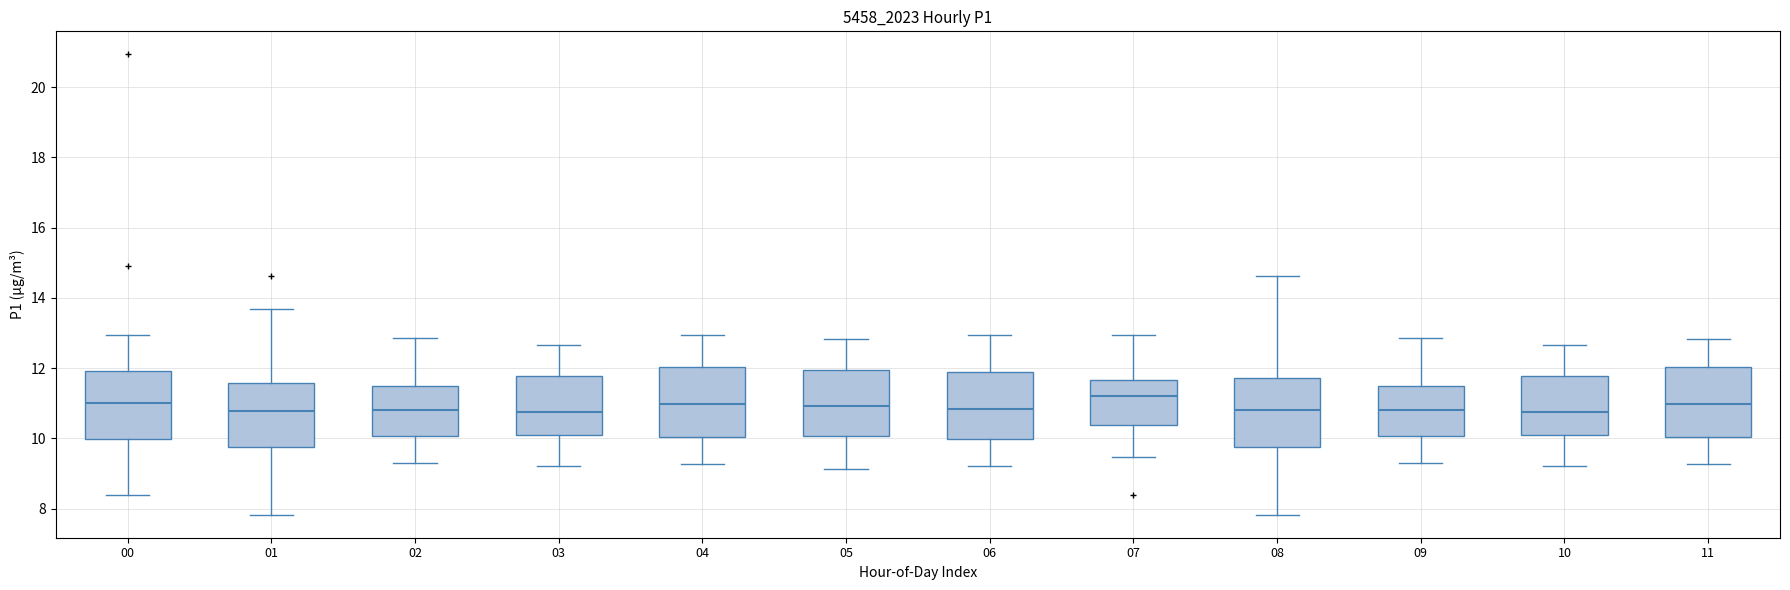

Reading left to right, read every box against the y-axis: the position of its median line, the range the box covers, and the ends of its whiskers. The values are not printed on the chart, so give them approximately, as read against the axis.

00: median 11.0, box 10.0 to 12.0, whiskers 8.4 to 13.0
01: median 10.8, box 9.8 to 11.6, whiskers 7.8 to 13.6
02: median 10.8, box 10.0 to 11.4, whiskers 9.4 to 12.8
03: median 10.8, box 10.0 to 11.8, whiskers 9.2 to 12.6
04: median 11.0, box 10.0 to 12.0, whiskers 9.2 to 13.0
05: median 11.0, box 10.0 to 12.0, whiskers 9.2 to 12.8
06: median 10.8, box 10.0 to 12.0, whiskers 9.2 to 13.0
07: median 11.2, box 10.4 to 11.6, whiskers 9.4 to 13.0
08: median 10.8, box 9.8 to 11.8, whiskers 7.8 to 14.6
09: median 10.8, box 10.0 to 11.4, whiskers 9.4 to 12.8
10: median 10.8, box 10.0 to 11.8, whiskers 9.2 to 12.6
11: median 11.0, box 10.0 to 12.0, whiskers 9.2 to 12.8